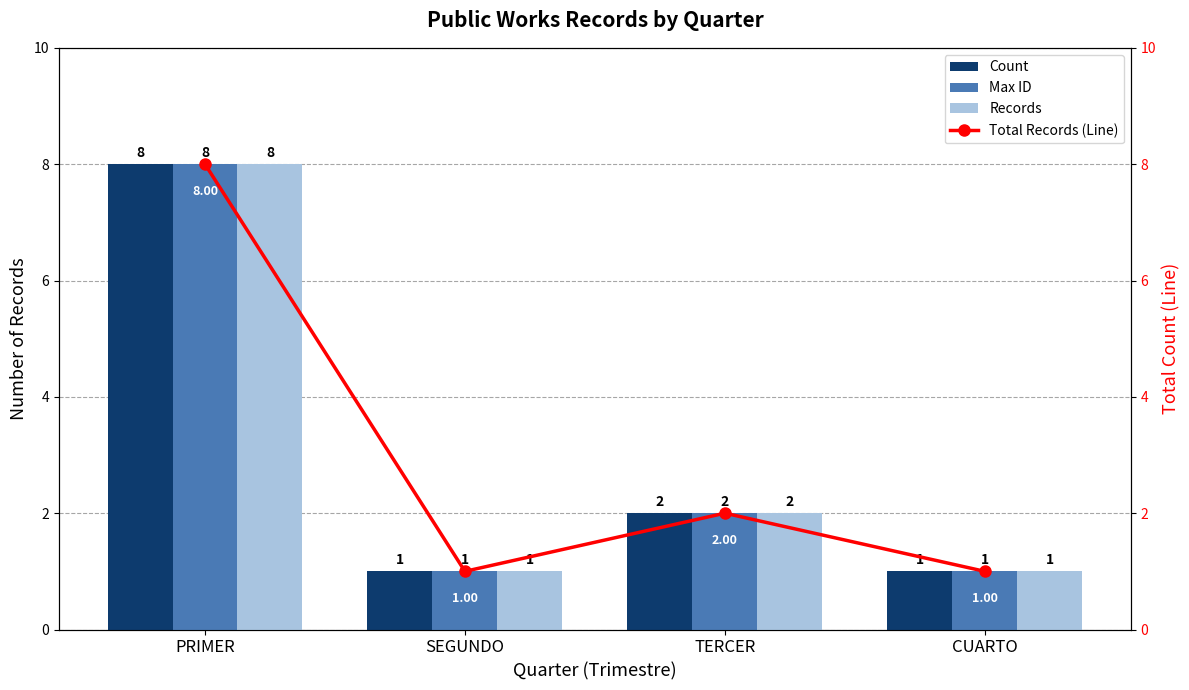

Is the value of Count at TERCER greater than the value of Total Records (Line) at TERCER?

No